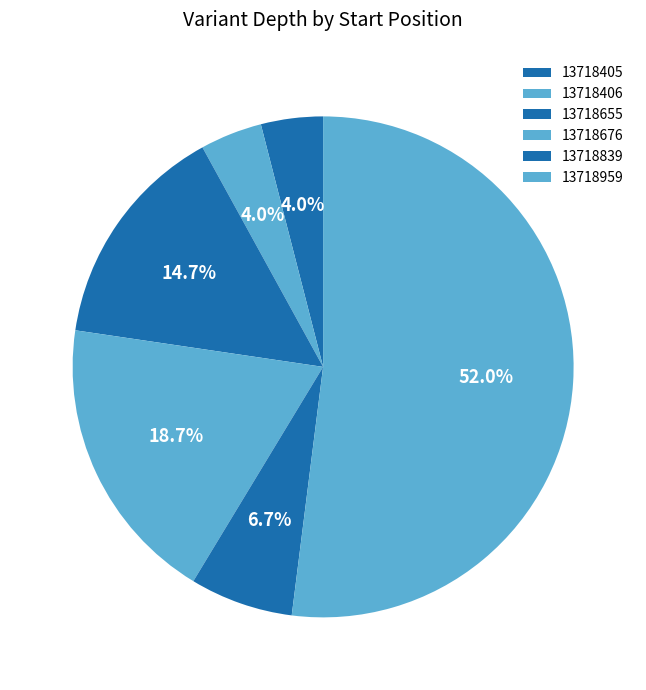

True or false: 13718959 accounts for 42% of the total.

False